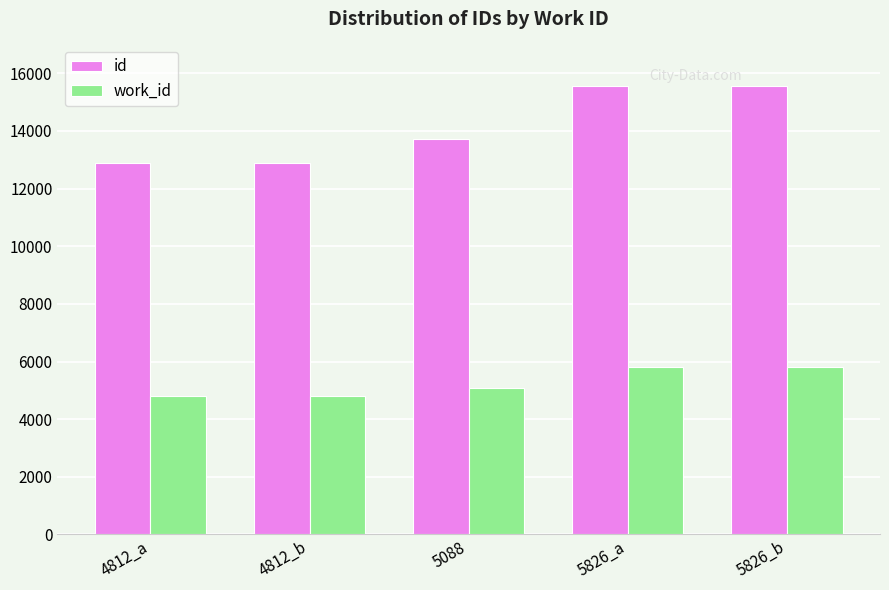

The value of id at 5088 is 13722. True or false?

True